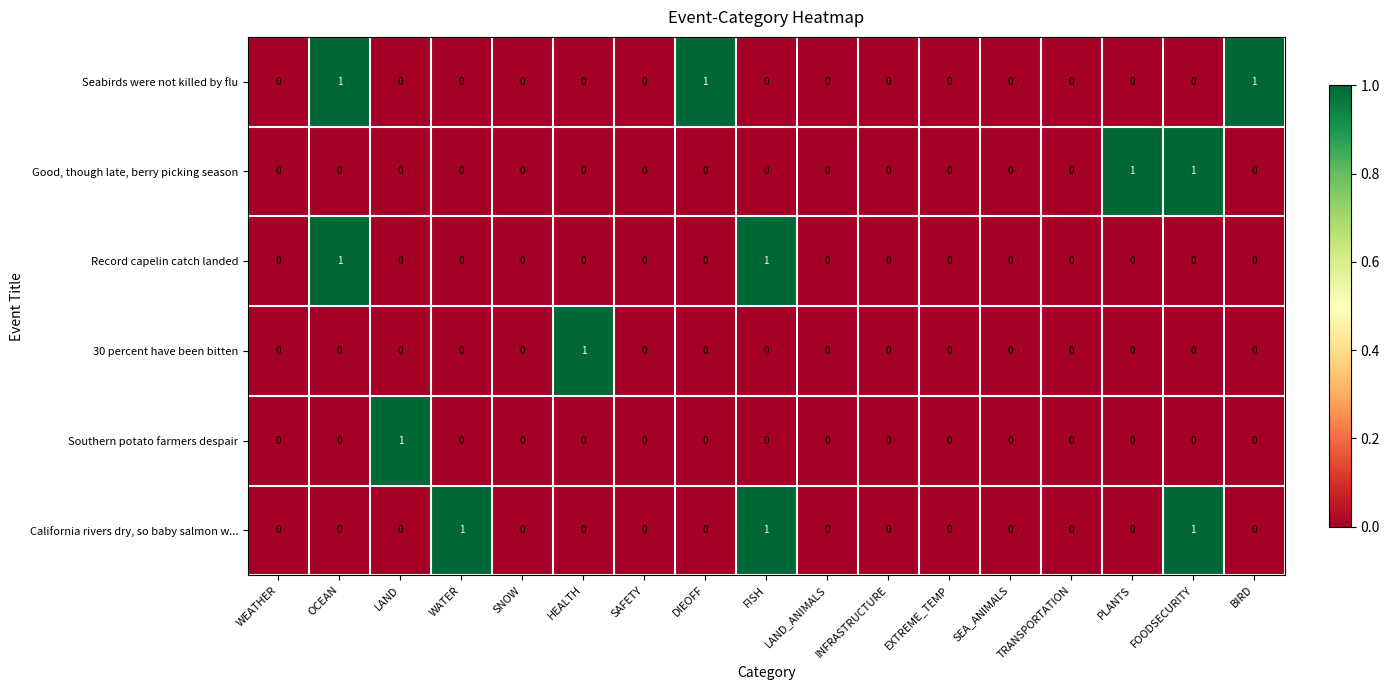

What is the sum of all Seabirds were not killed by flu values?

3